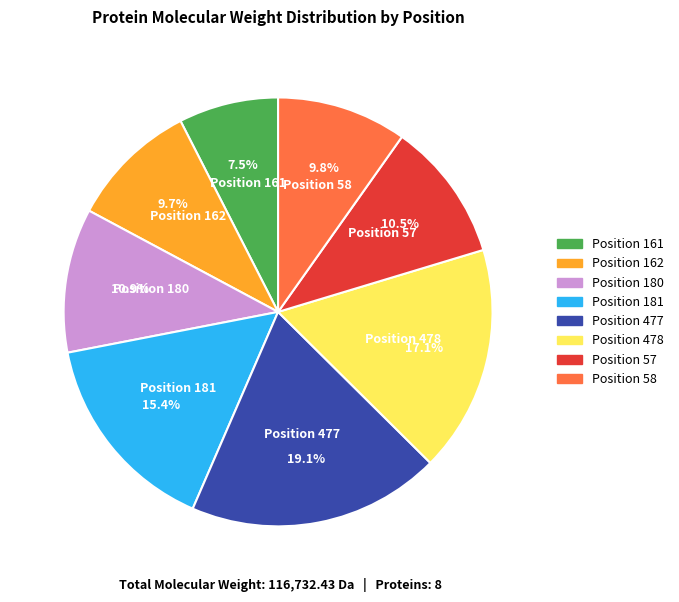

To the nearest percent, what is the average slice percentage?

12%